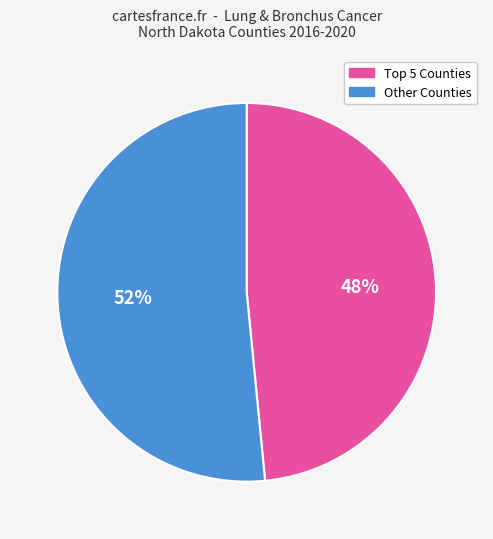

Is there a majority slice in this chart?

Yes